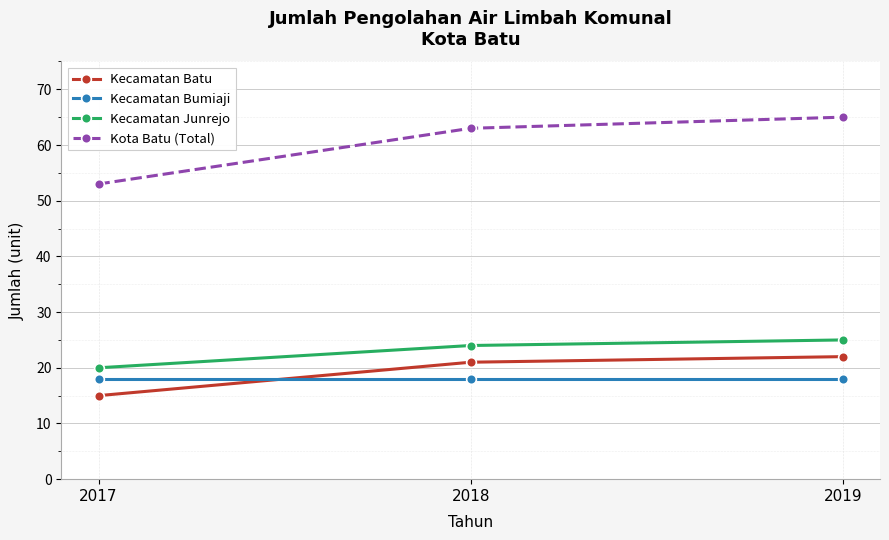

Is the value of Kecamatan Junrejo at 2019 greater than the value of Kecamatan Batu at 2019?

Yes